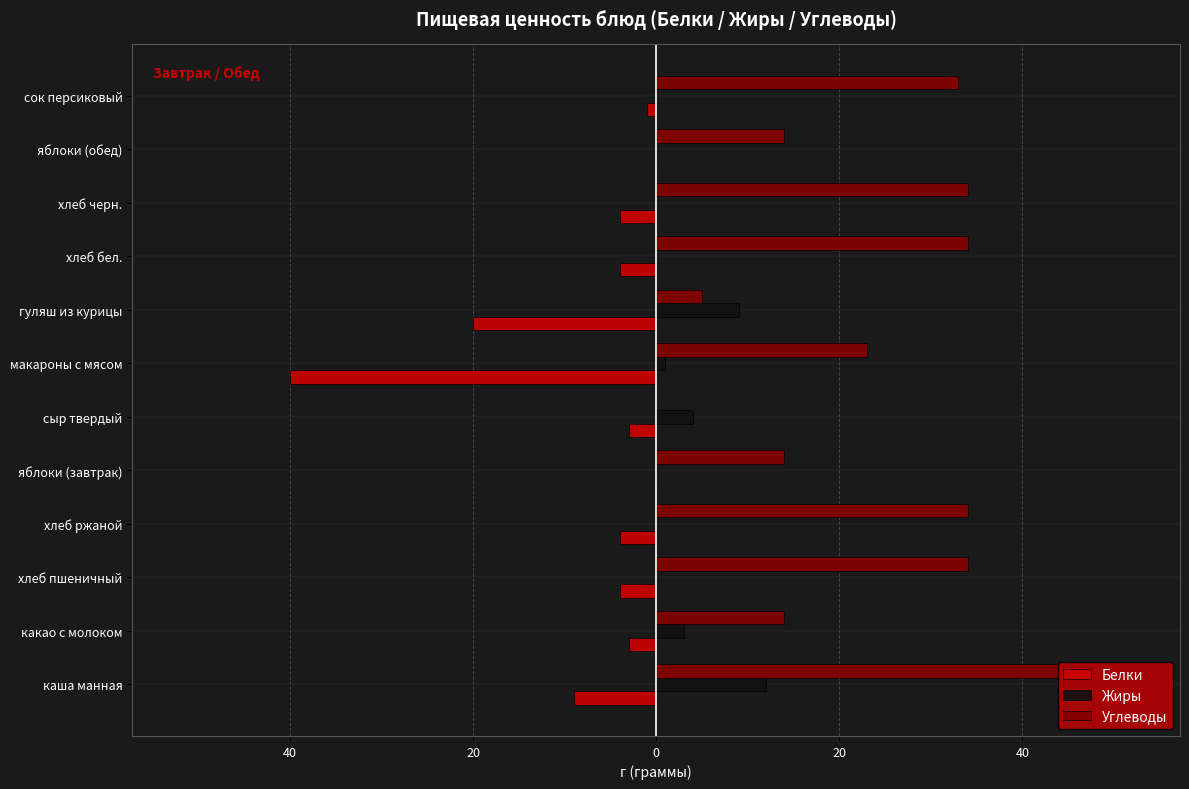

What are all the series names shown in the legend?

Белки, Жиры, Углеводы